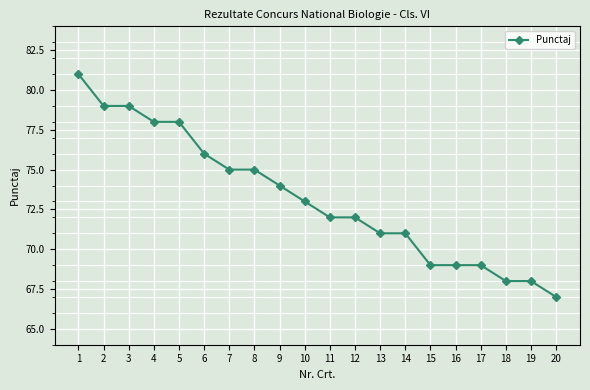

Which label corresponds to the smallest value in the chart?

20